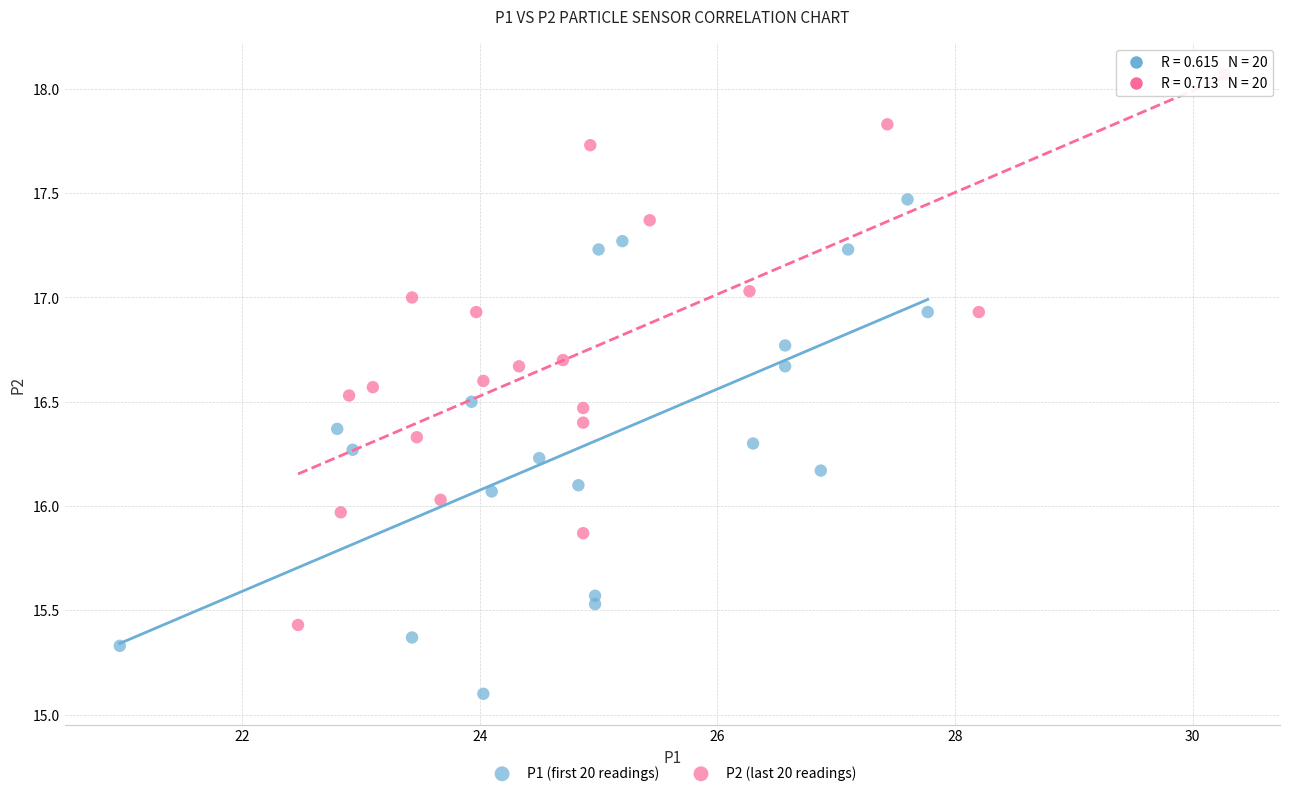

Which series contains the lowest Y value?

P1 (first 20 readings)